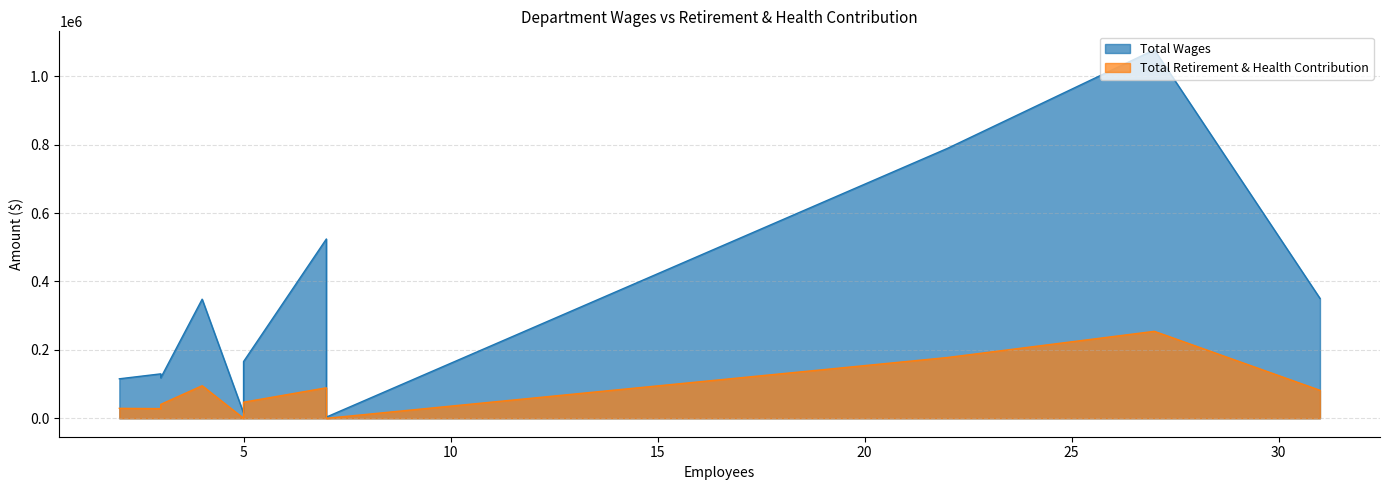

At how many categories does at least one series exceed 243898?

5